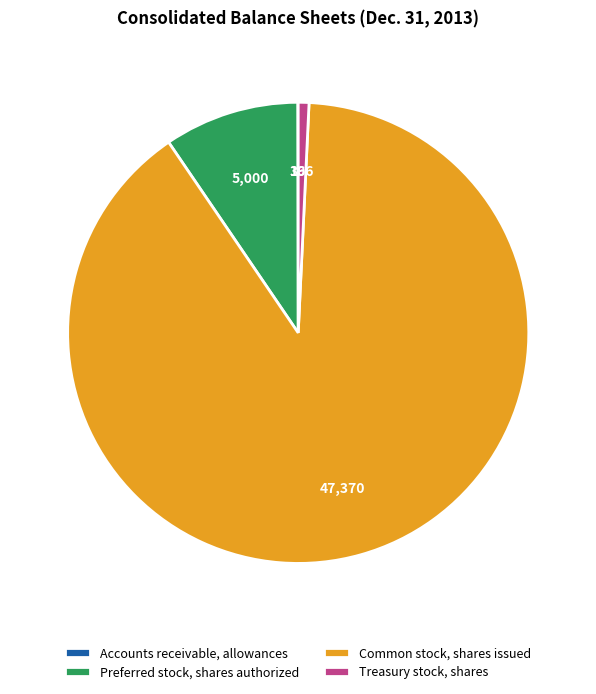

The Preferred stock, shares authorized slice represents 9% of the pie. True or false?

True